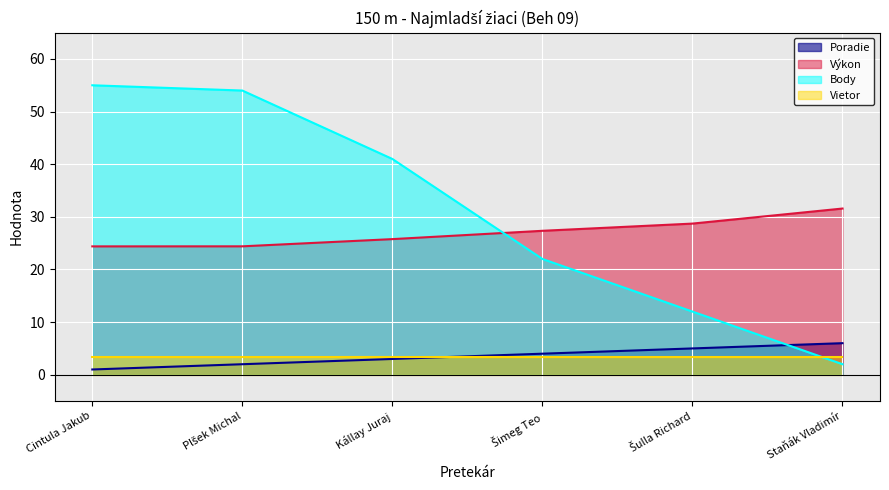

After their last crossing, which series has the higher values: Výkon or Body?

Výkon